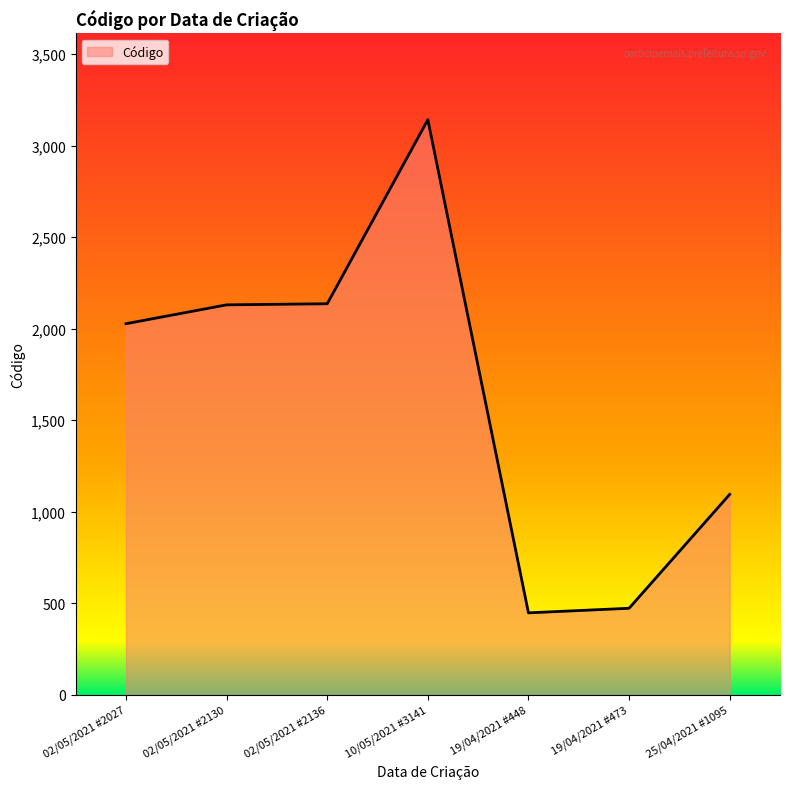

At which label is the value closest to 1794?

02/05/2021 #2027